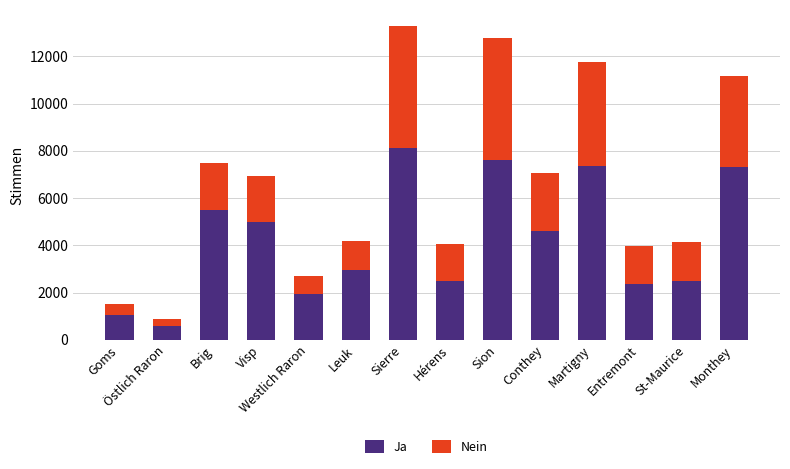

What is the total value across all series at Brig?

7507